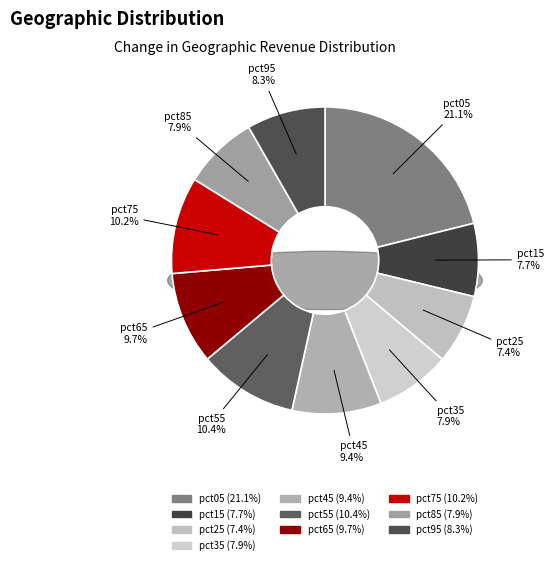

Rank the categories by value from lowest to highest.

pct25, pct15, pct85, pct35, pct95, pct45, pct65, pct75, pct55, pct05